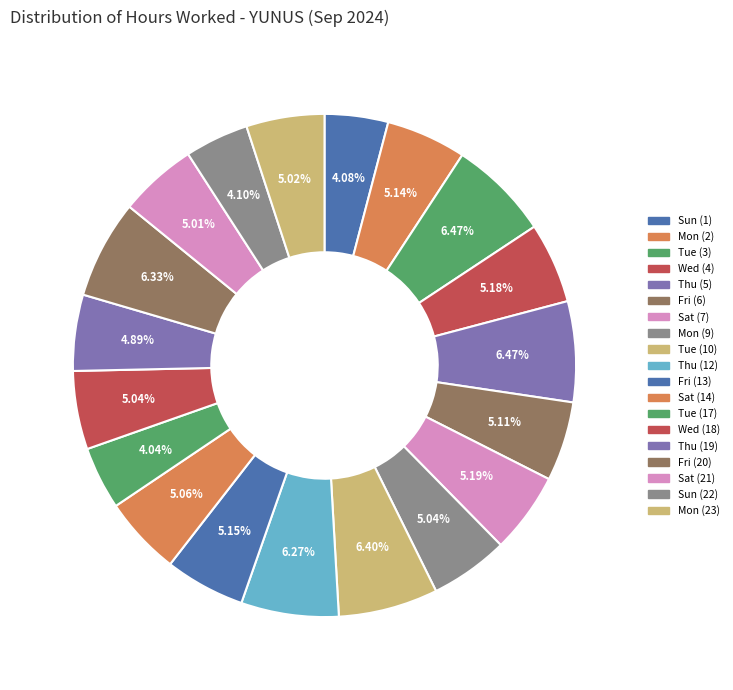

Between Sat (14) and Tue (10), which is larger?

Tue (10)